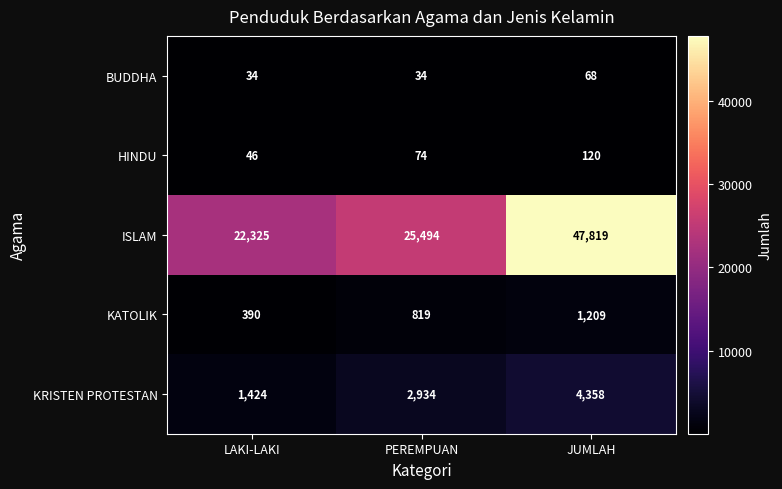

Which category has the highest value in the KRISTEN PROTESTAN series?

JUMLAH